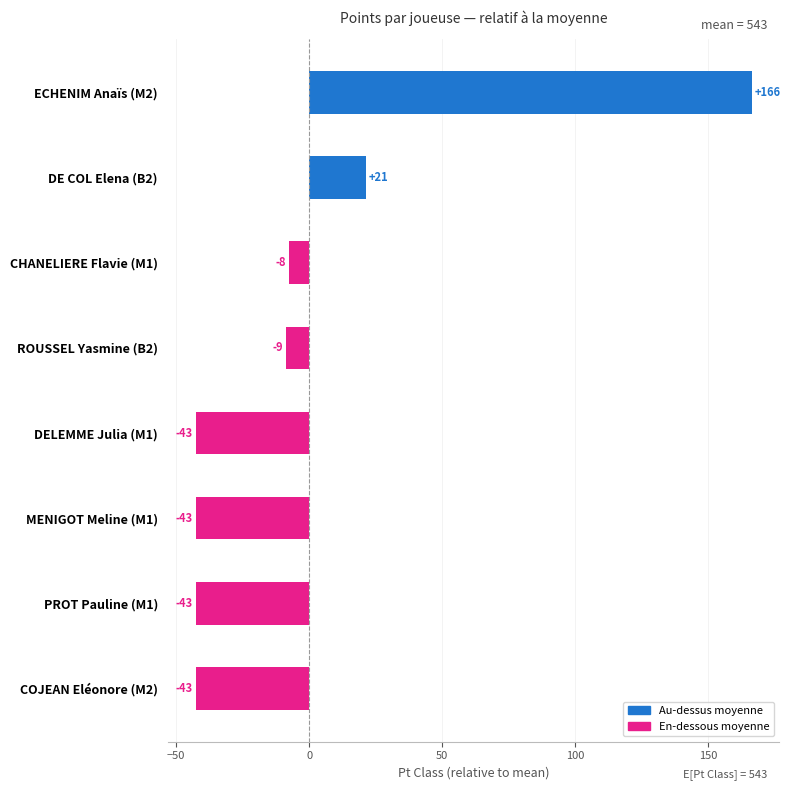

How many bars are there in total?

8